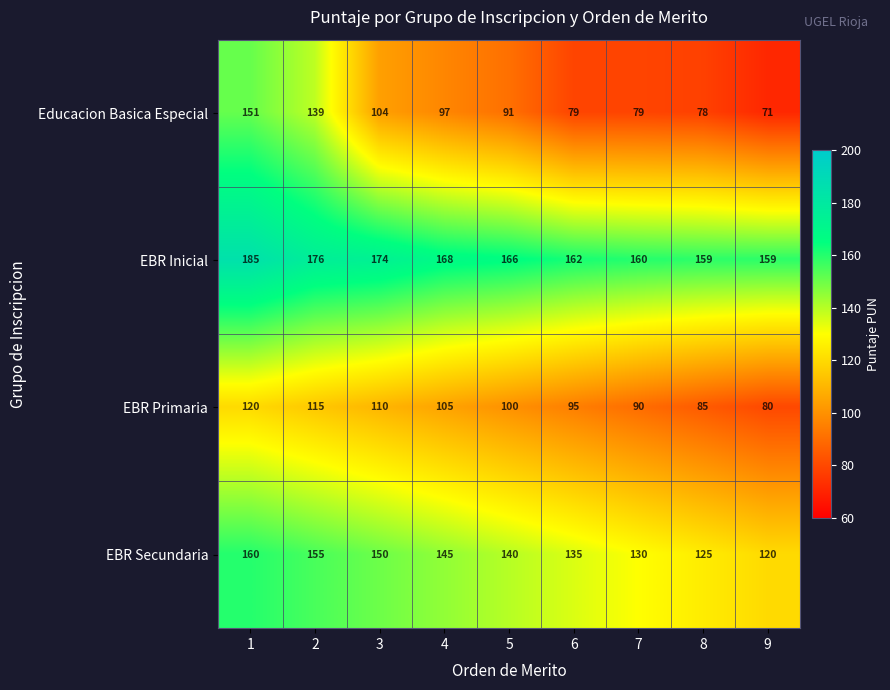

What is the difference between the second highest and minimum values in the EBR Secundaria series?

35